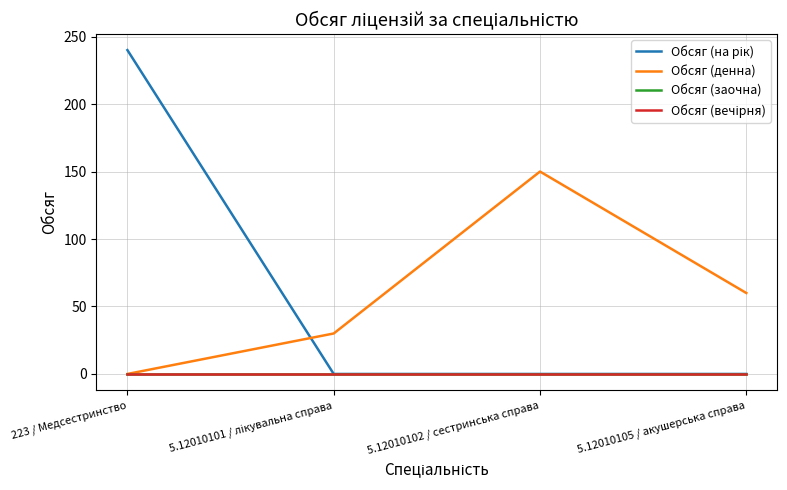

Does the chart display data point markers on the line(s)?

No